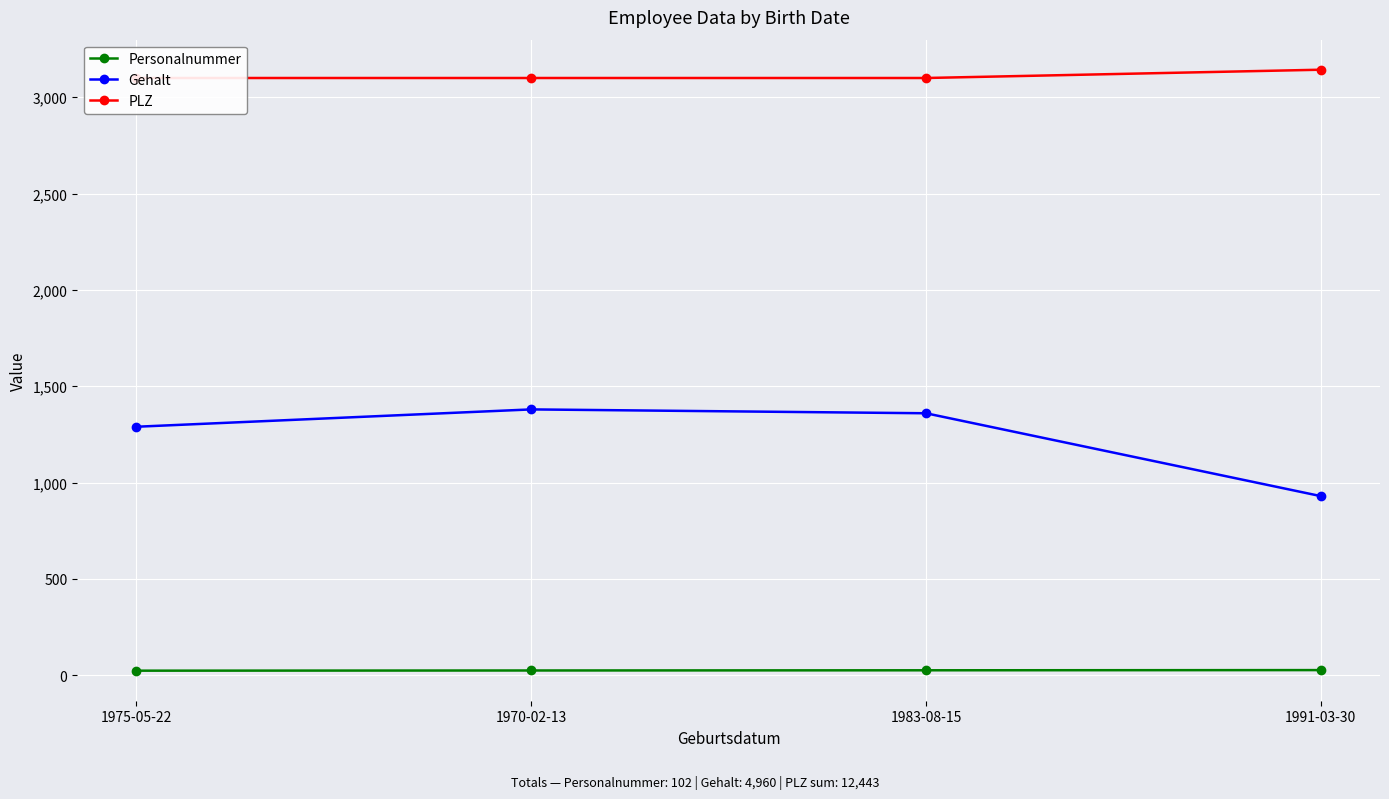

How many interior local peaks does the Gehalt series have?

1